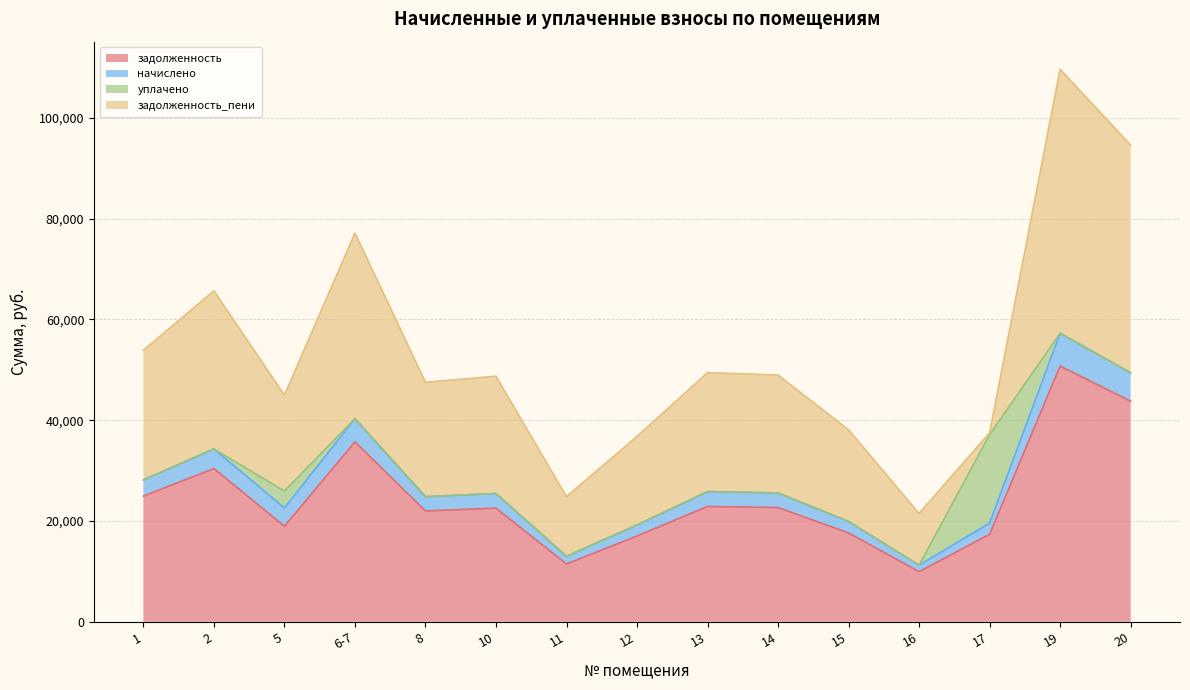

The value of задолженность at 11 is 11470.4. True or false?

True